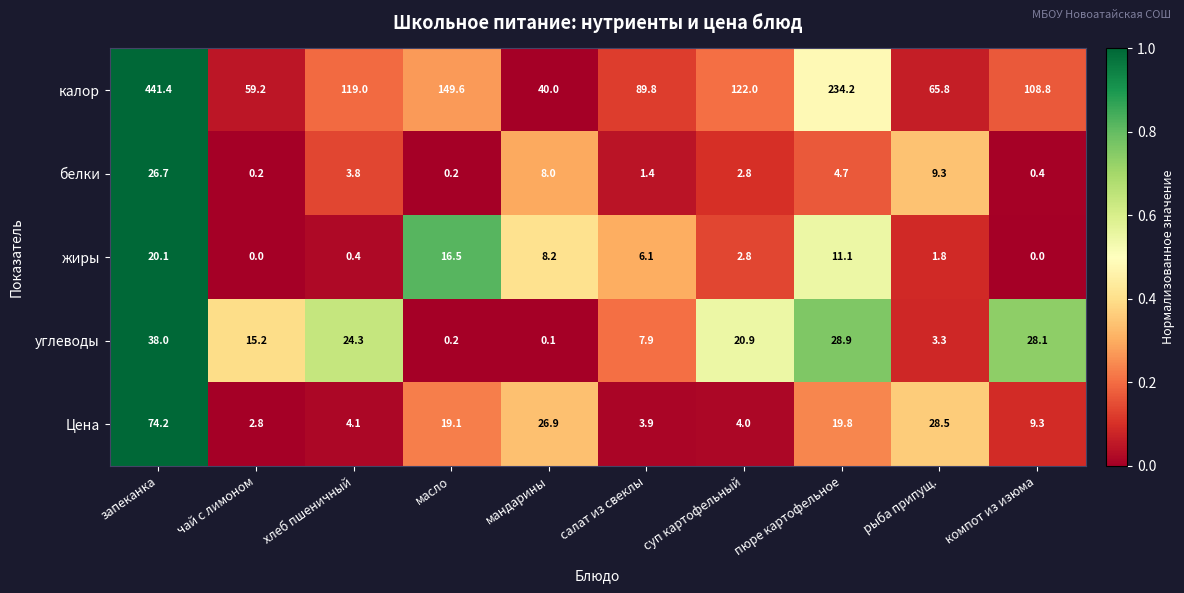

Which category has the highest value across all series?

запеканка